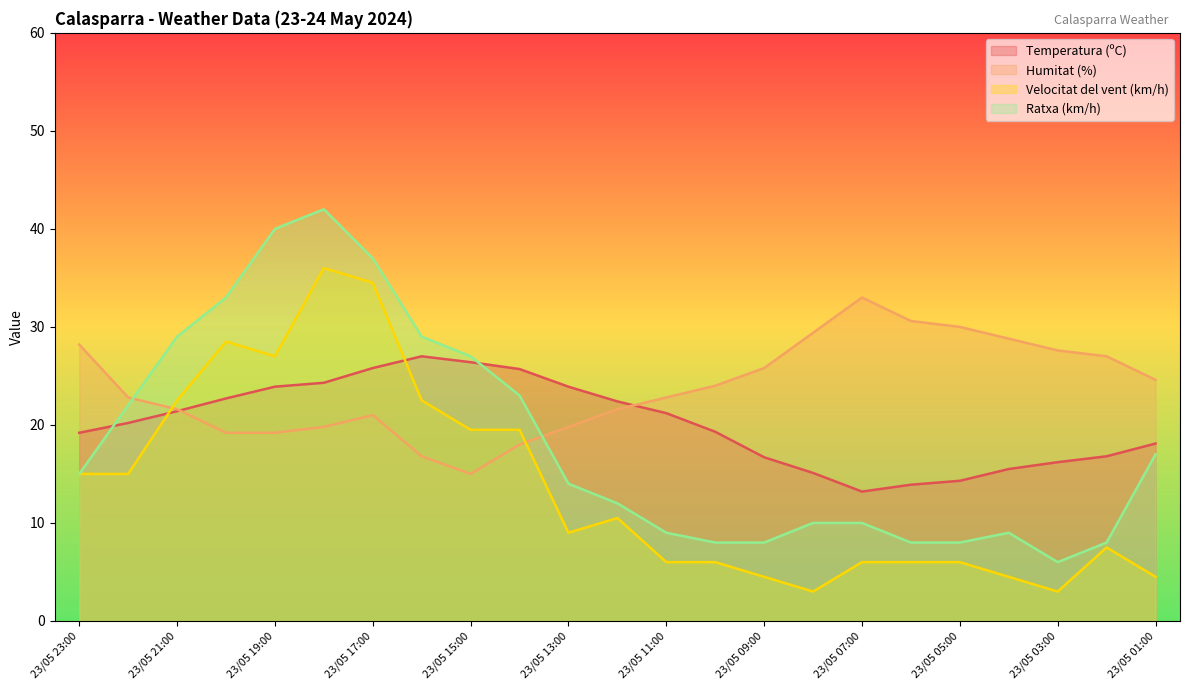

Which series has the largest total across all categories?

Humitat (%)